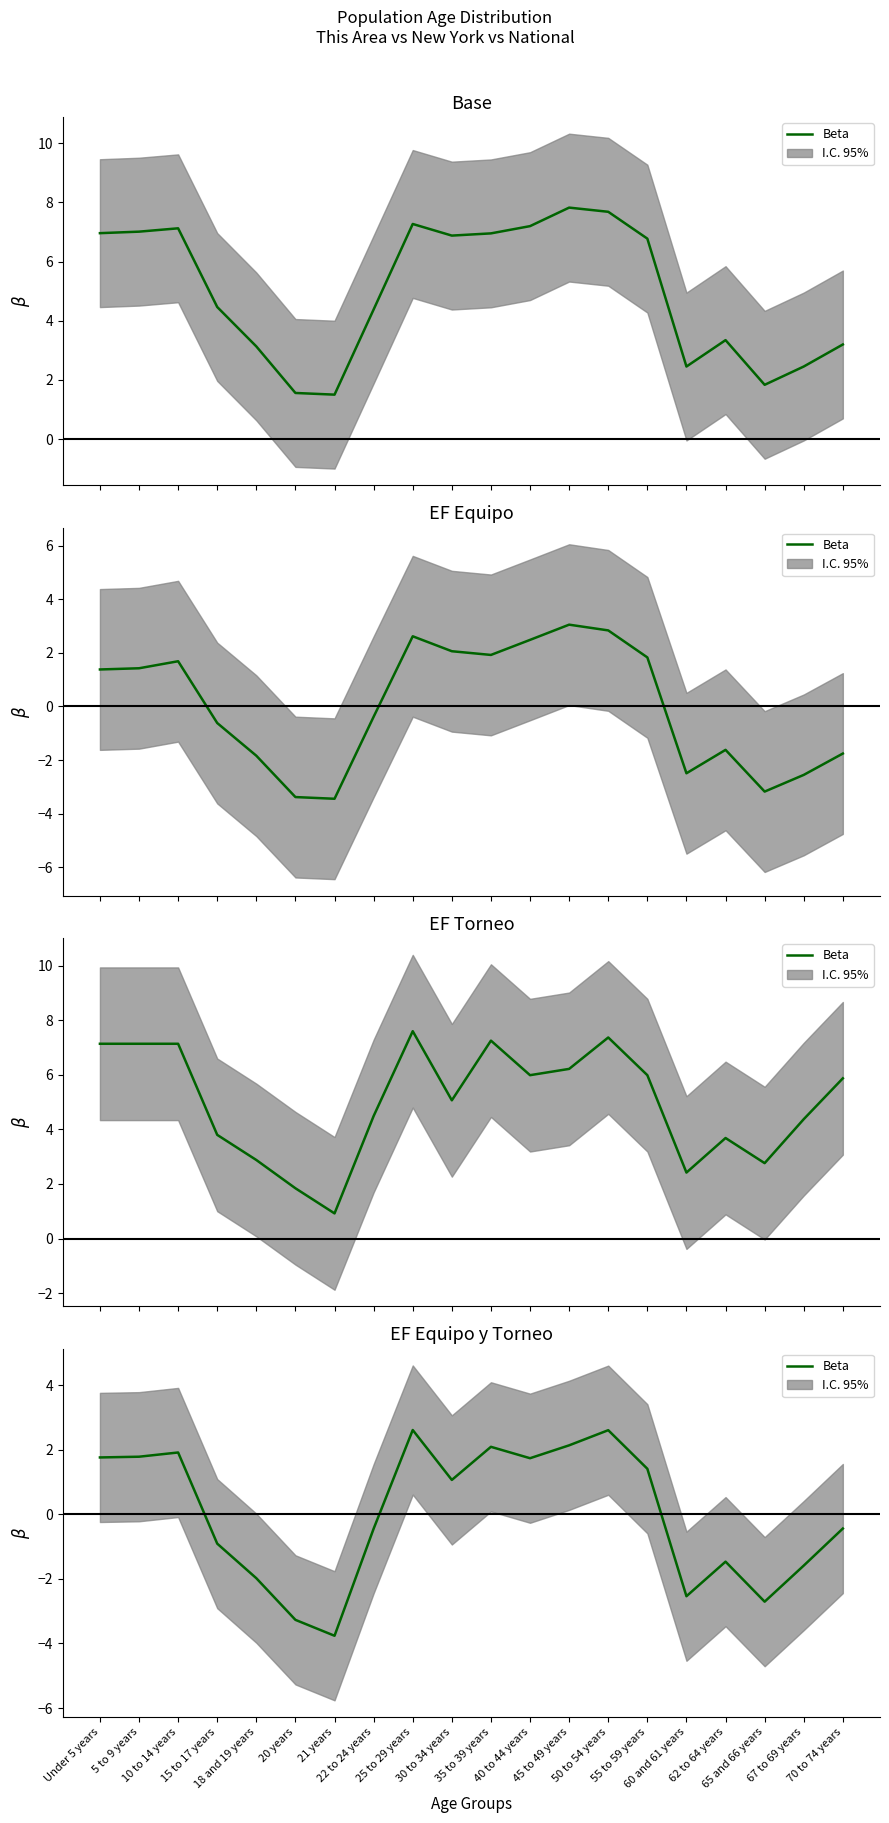

What is the label of the 2nd point from the left?

5 to 9 years